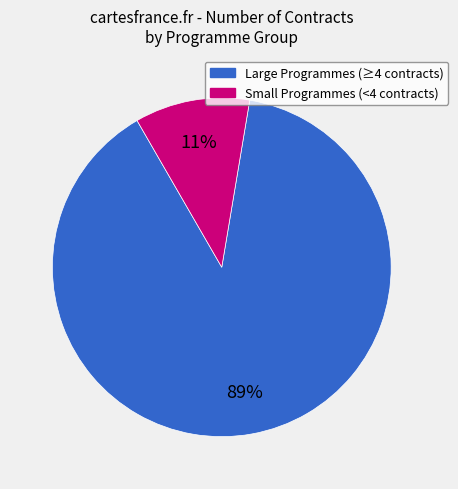

How many slices are in this pie chart?

2